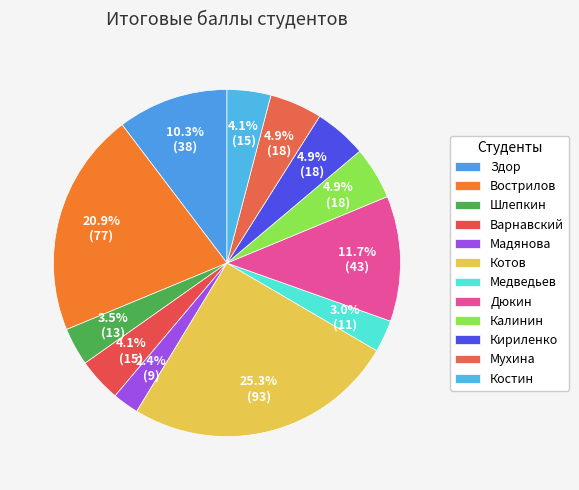

The Медведьев slice represents 14% of the pie. True or false?

False